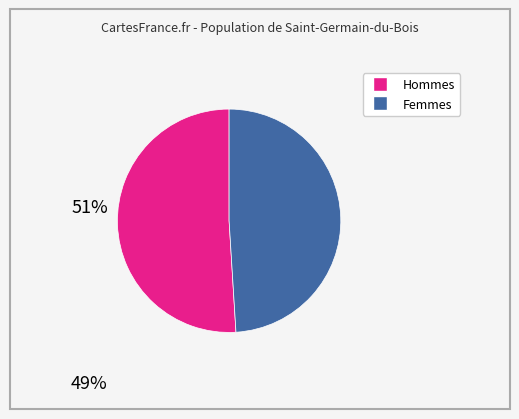

Which category has the smallest portion of the pie?

Femmes